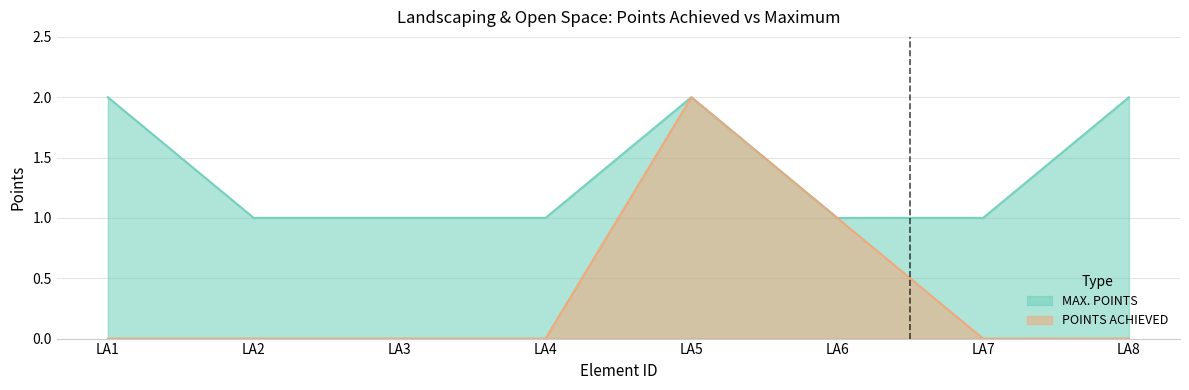

Reading left to right, list all the values displayed in this chart.

MAX. POINTS: 2	1	1	1	2	1	1	2
POINTS ACHIEVED: 0	0	0	0	2	1	0	0